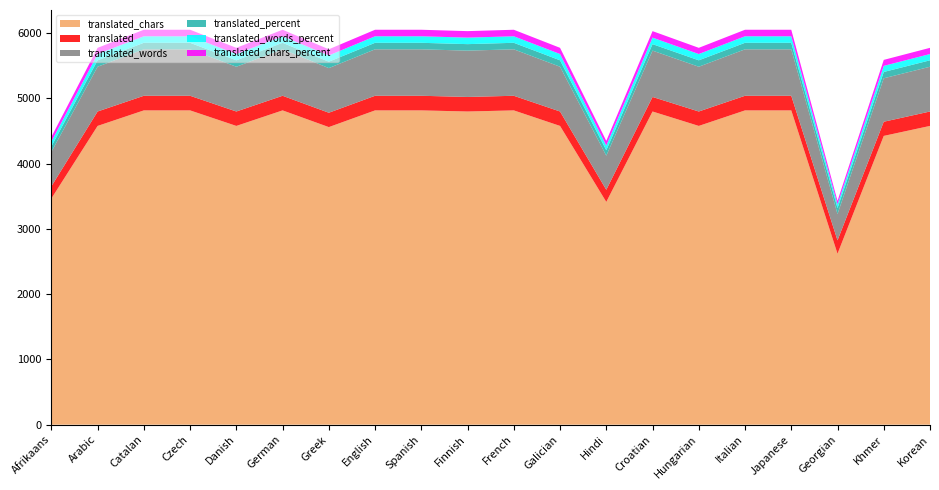

Reading right to left, transcribe all the data shown in this chart.

translated_chars: 4579.0	4426.0	2620.0	4817.0	4817.0	4579.0	4800.0	3414.0	4579.0	4817.0	4800.0	4817.0	4817.0	4561.0	4817.0	4579.0	4817.0	4817.0	4579.0	3466.0
translated: 221.0	217.0	205.0	224.0	224.0	221.0	223.0	186.0	221.0	224.0	223.0	224.0	224.0	220.0	224.0	221.0	224.0	224.0	221.0	187.0
translated_words: 686.0	666.0	403.0	712.0	712.0	686.0	710.0	523.0	686.0	712.0	710.0	712.0	712.0	684.0	712.0	686.0	712.0	712.0	686.0	528.0
translated_percent: 98.6	96.8	91.5	100.0	100.0	98.6	99.5	83.0	98.6	100.0	99.5	100.0	100.0	98.2	100.0	98.6	100.0	100.0	98.6	83.4
translated_words_percent: 96.3	93.5	56.6	100.0	100.0	96.3	99.7	73.4	96.3	100.0	99.7	100.0	100.0	96.0	100.0	96.3	100.0	100.0	96.3	74.1
translated_chars_percent: 95.0	91.8	54.3	100.0	100.0	95.0	99.6	70.8	95.0	100.0	99.6	100.0	100.0	94.6	100.0	95.0	100.0	100.0	95.0	71.9